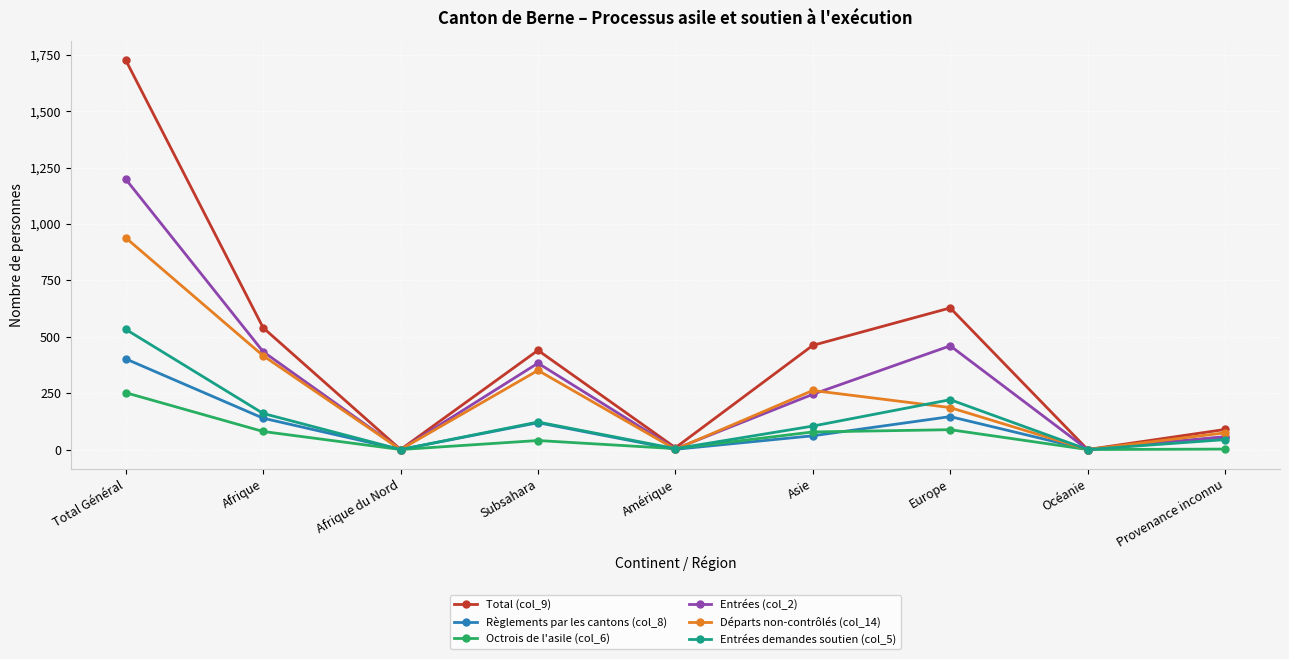

What is the total value across all series at Europe?

1729